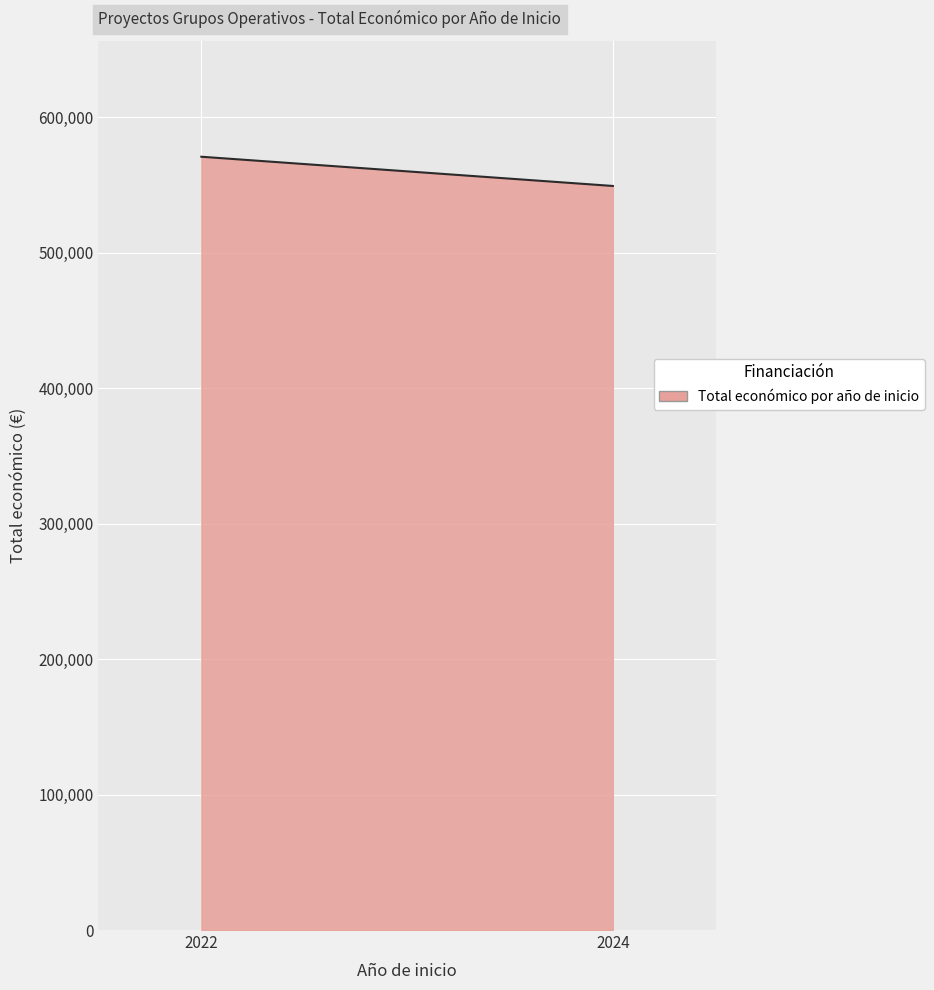

What is the minimum value shown in the chart?

549407.0